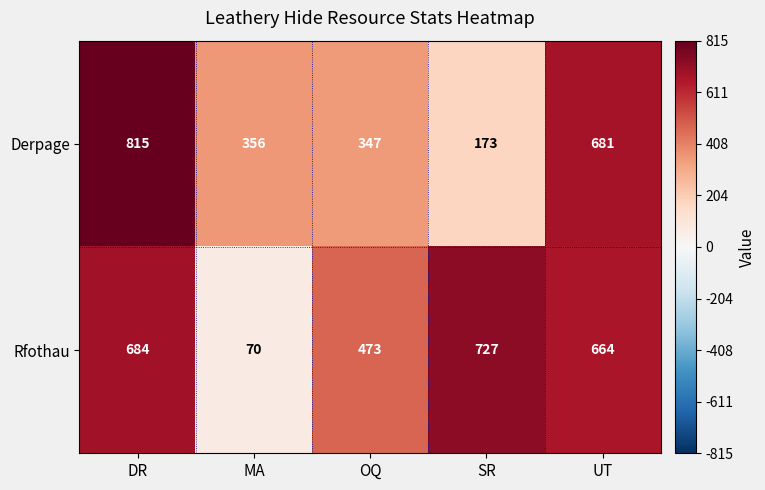

What is the average value of the Rfothau series?

524